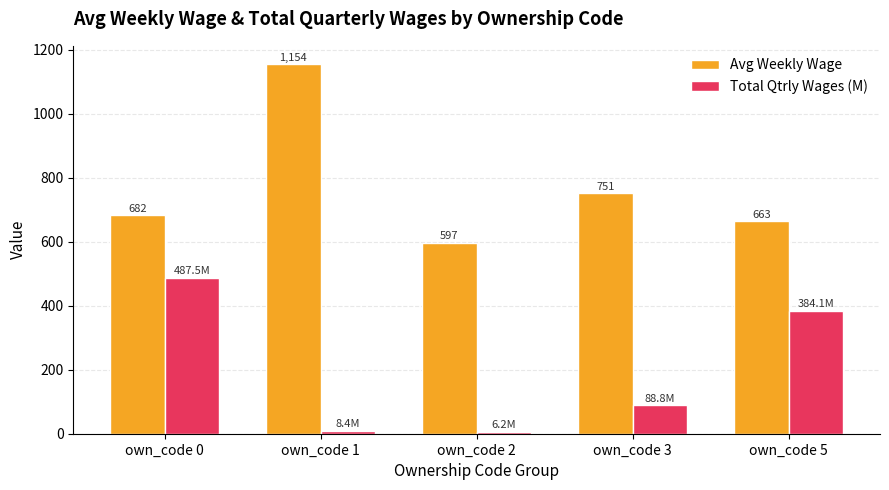

What is the sum of all Avg Weekly Wage values?

3847.0